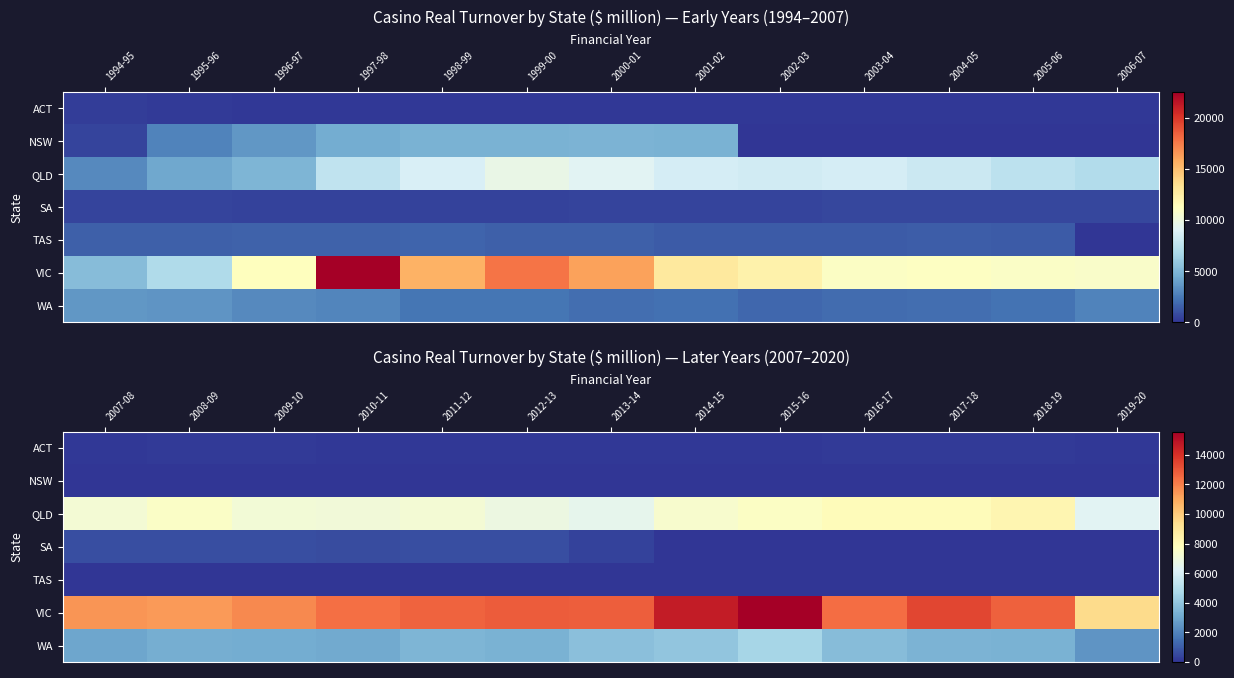

What value does the ACT series have at 2012-13?

96.1